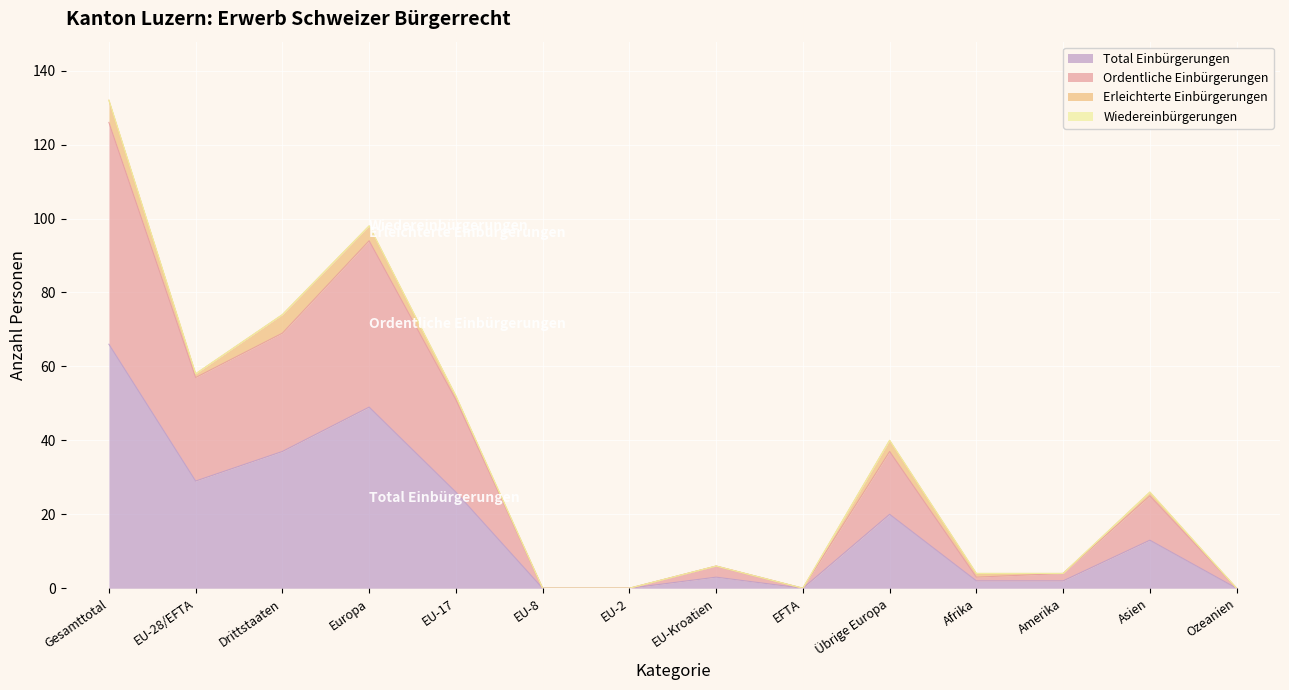

True or false: Ordentliche Einbürgerungen and Total Einbürgerungen intersect in this chart.

False